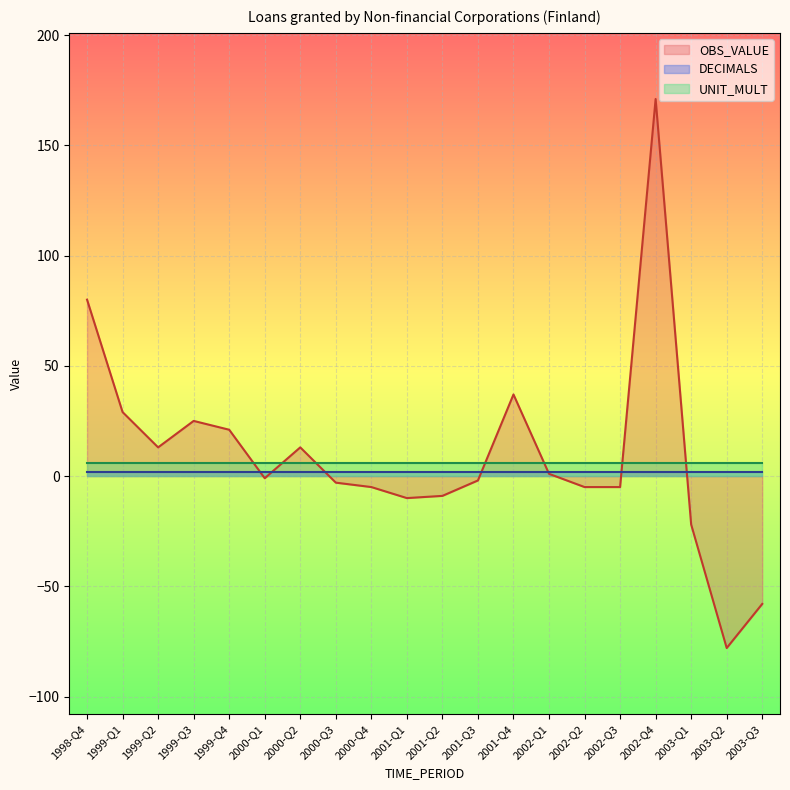

Is it true that DECIMALS equals 2 at 2002-Q2?

True